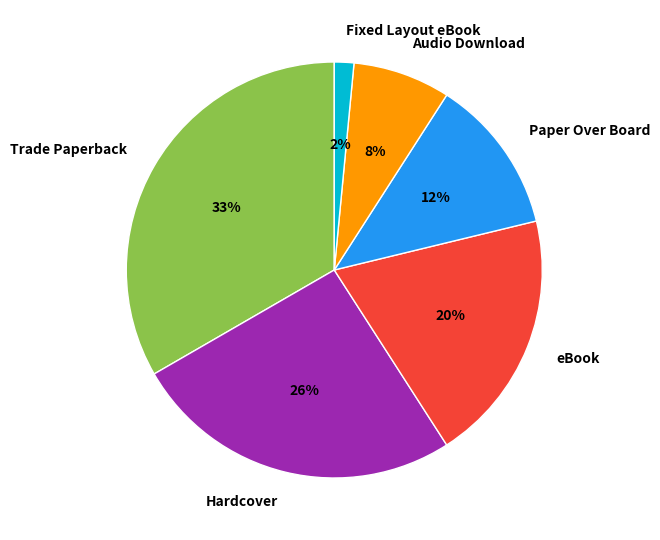

Does any single category account for the majority?

No